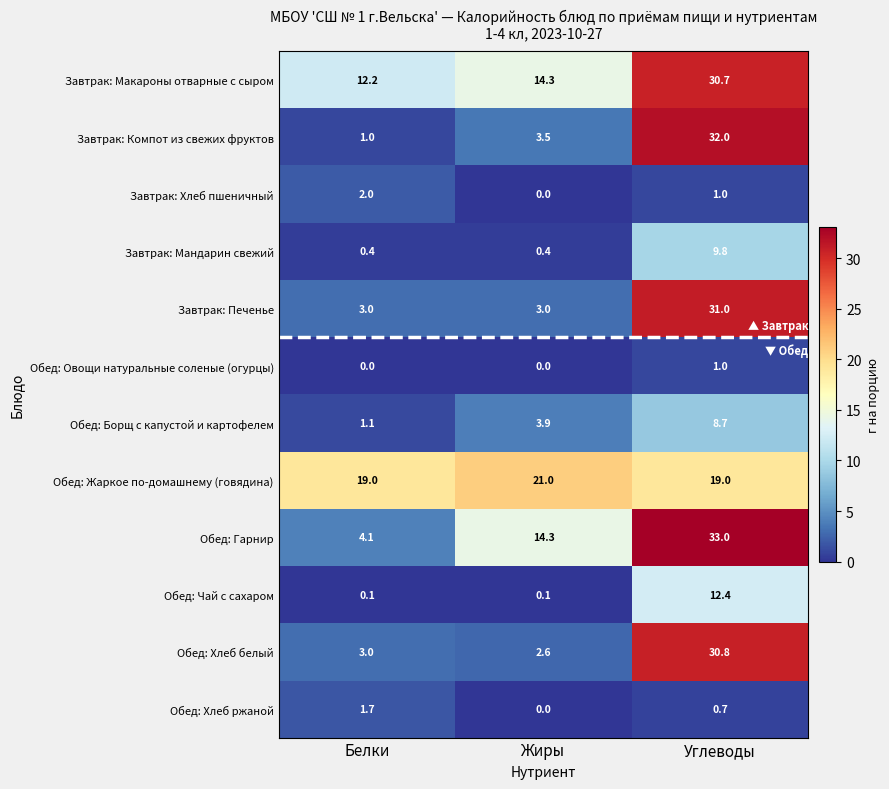

List the series in order of their peak value, lowest first.

Обед: Овощи натуральные соленые (огурцы), Обед: Хлеб ржаной, Завтрак: Хлеб пшеничный, Обед: Борщ с капустой и картофелем, Завтрак: Мандарин свежий, Обед: Чай с сахаром, Обед: Жаркое по-домашнему (говядина), Завтрак: Макароны отварные с сыром, Обед: Хлеб белый, Завтрак: Печенье, Завтрак: Компот из свежих фруктов, Обед: Гарнир